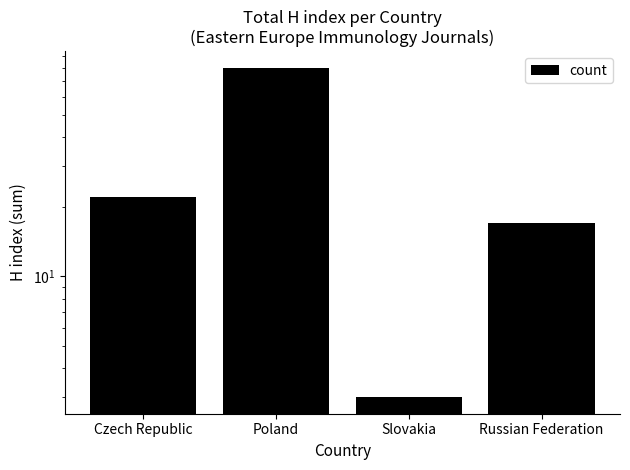

The chart shows a value of 17 at Russian Federation. True or false?

True